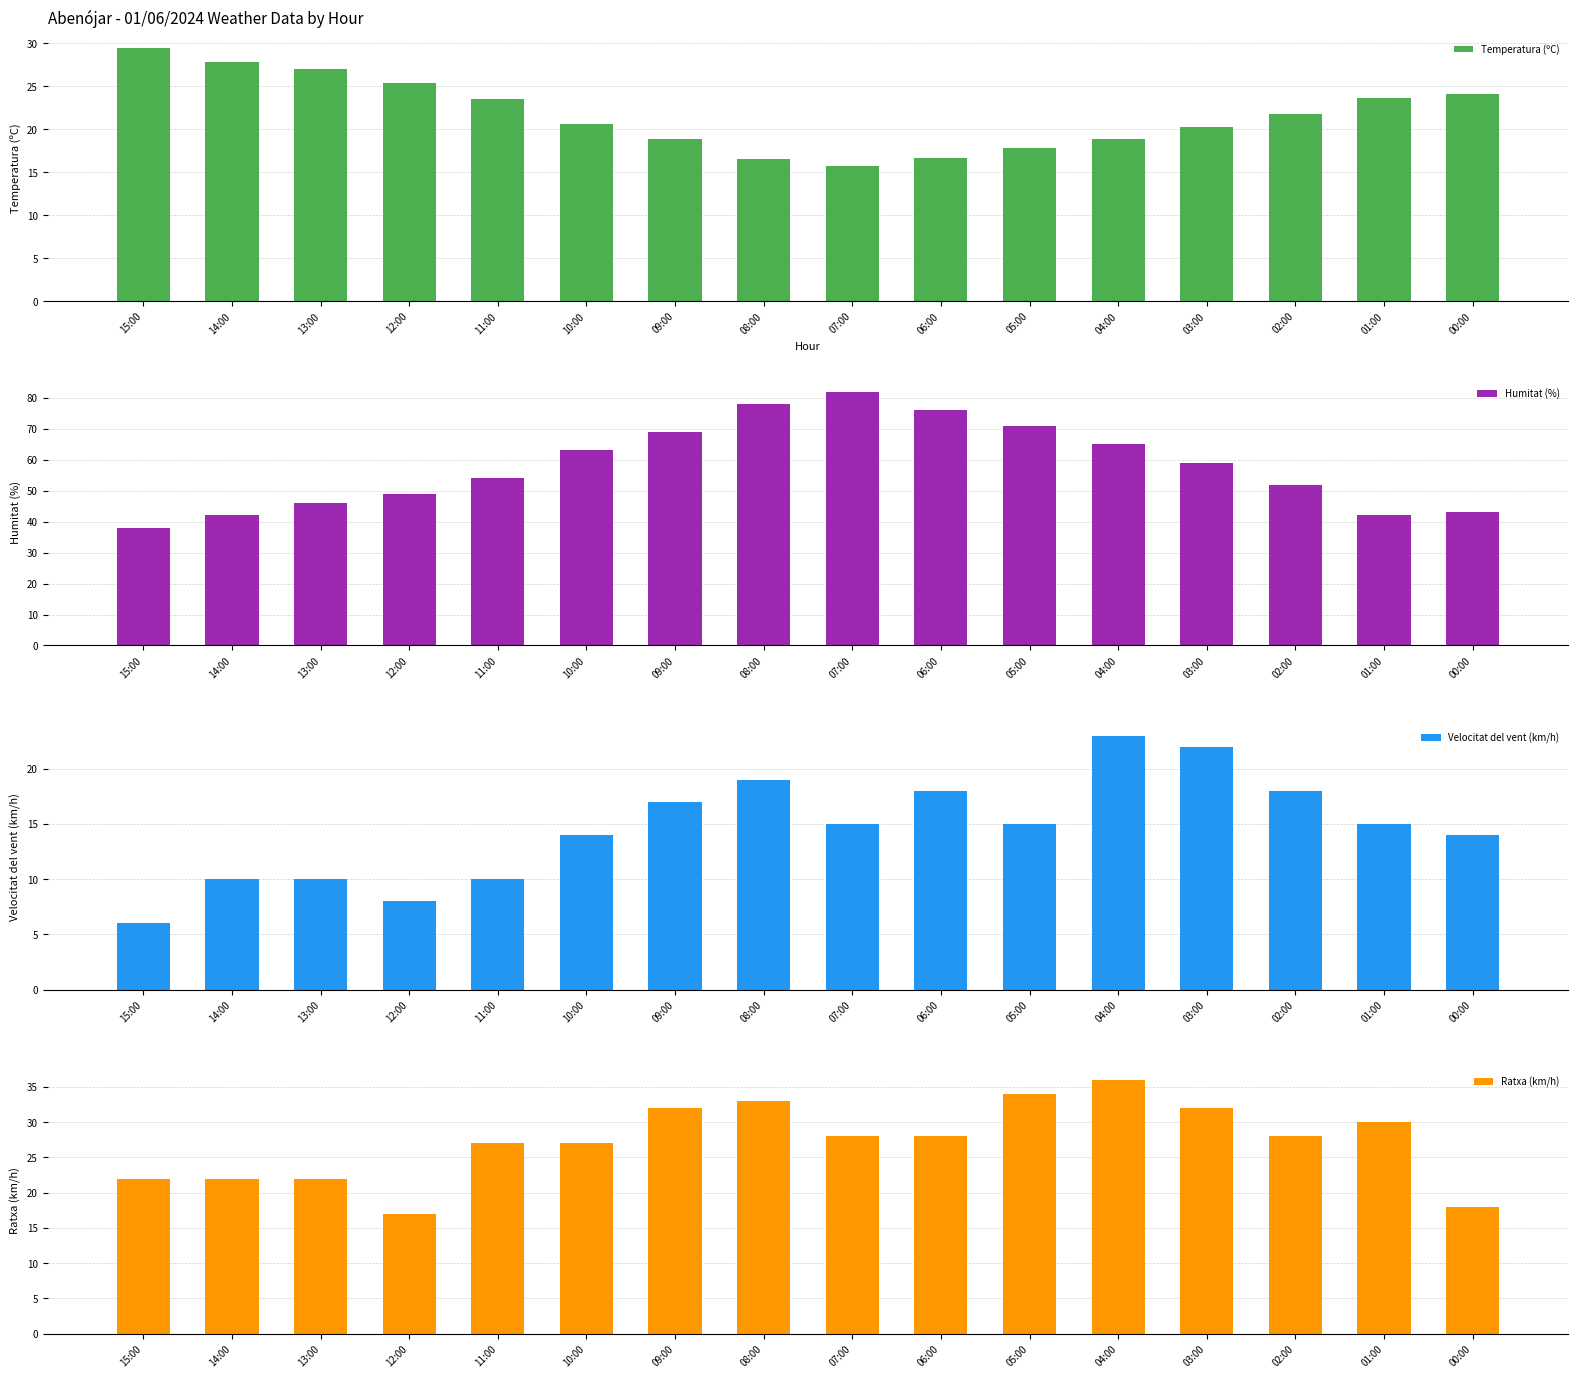

Between 15:00 and 02:00, which is larger?

15:00